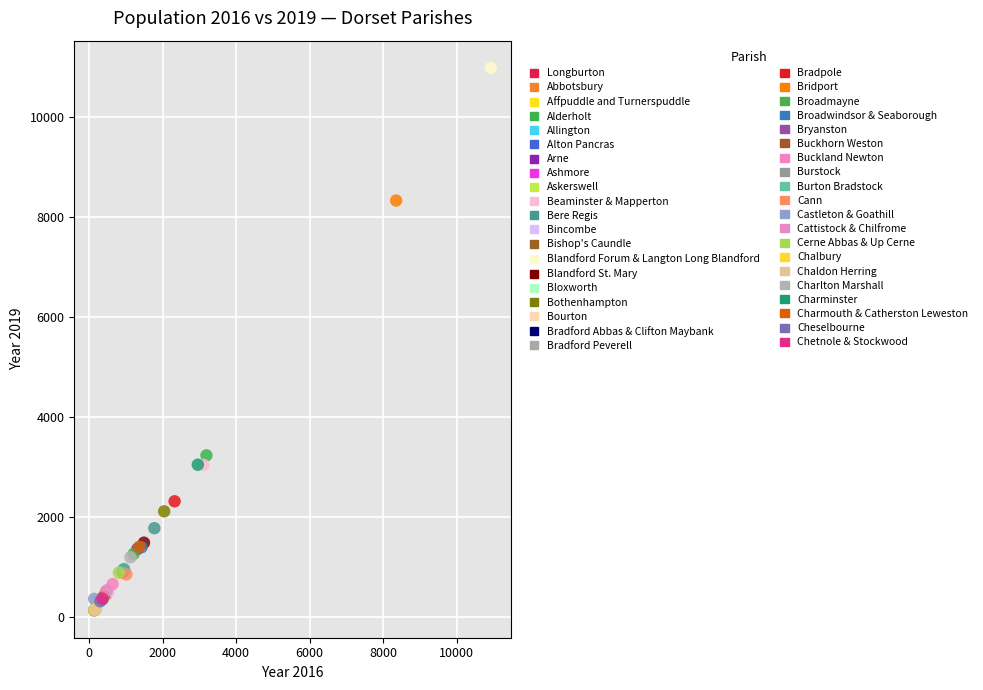

What are all the series names shown in the legend?

Longburton, Abbotsbury, Affpuddle and Turnerspuddle, Alderholt, Allington, Alton Pancras, Arne, Ashmore, Askerswell, Beaminster & Mapperton, Bere Regis, Bincombe, Bishop's Caundle, Blandford Forum & Langton Long Blandford, Blandford St. Mary, Bloxworth, Bothenhampton, Bourton, Bradford Abbas & Clifton Maybank, Bradford Peverell, Bradpole, Bridport, Broadmayne, Broadwindsor & Seaborough, Bryanston, Buckhorn Weston, Buckland Newton, Burstock, Burton Bradstock, Cann, Castleton & Goathill, Cattistock & Chilfrome, Cerne Abbas & Up Cerne, Chalbury, Chaldon Herring, Charlton Marshall, Charminster, Charmouth & Catherston Leweston, Cheselbourne, Chetnole & Stockwood